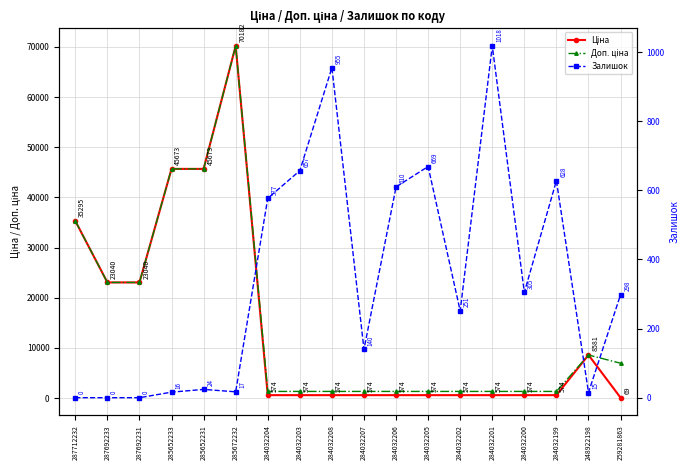

Between 287692233 and 284032205, which series saw the biggest shift?

Ціна